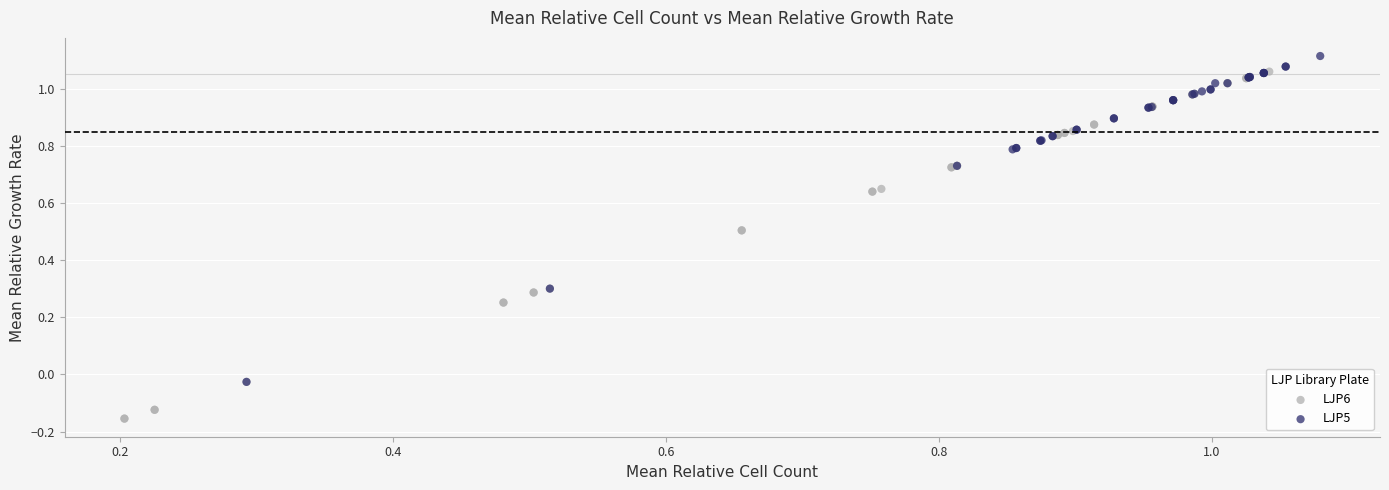

Which series contains the highest Y value?

LJP5